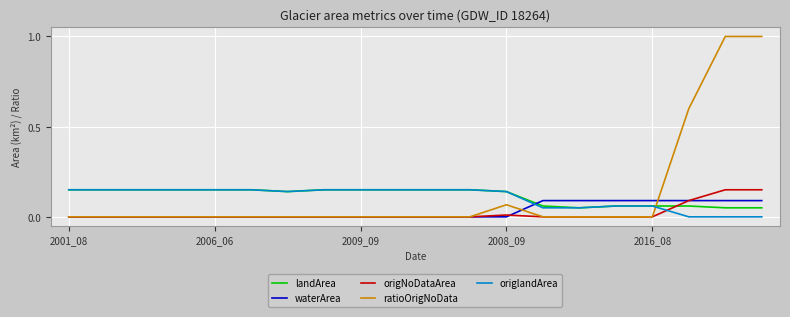

Which series has the widest spread of values?

ratioOrigNoData